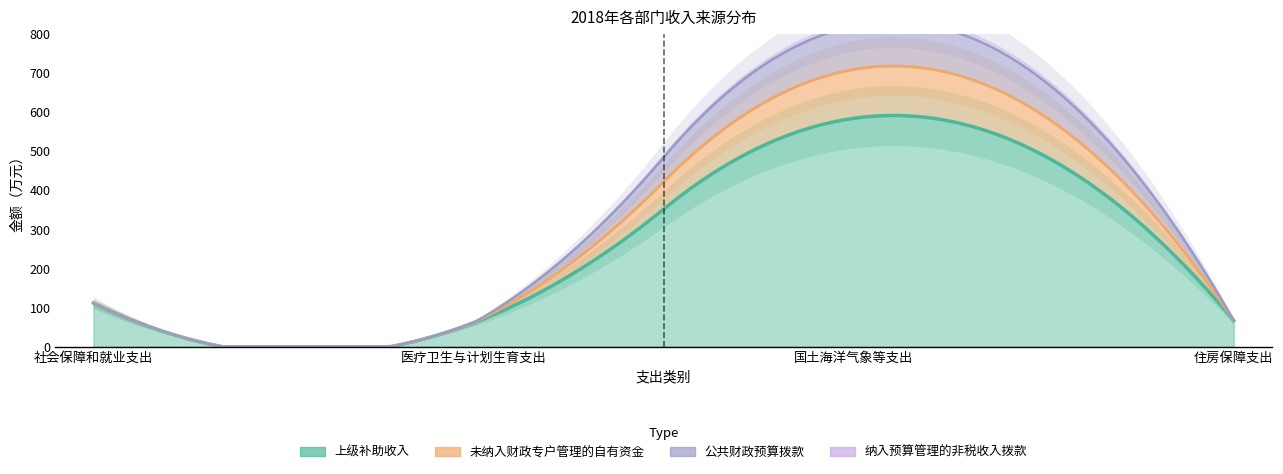

At which category does 公共财政预算拨款 reach its first local peak?

国土海洋气象等支出